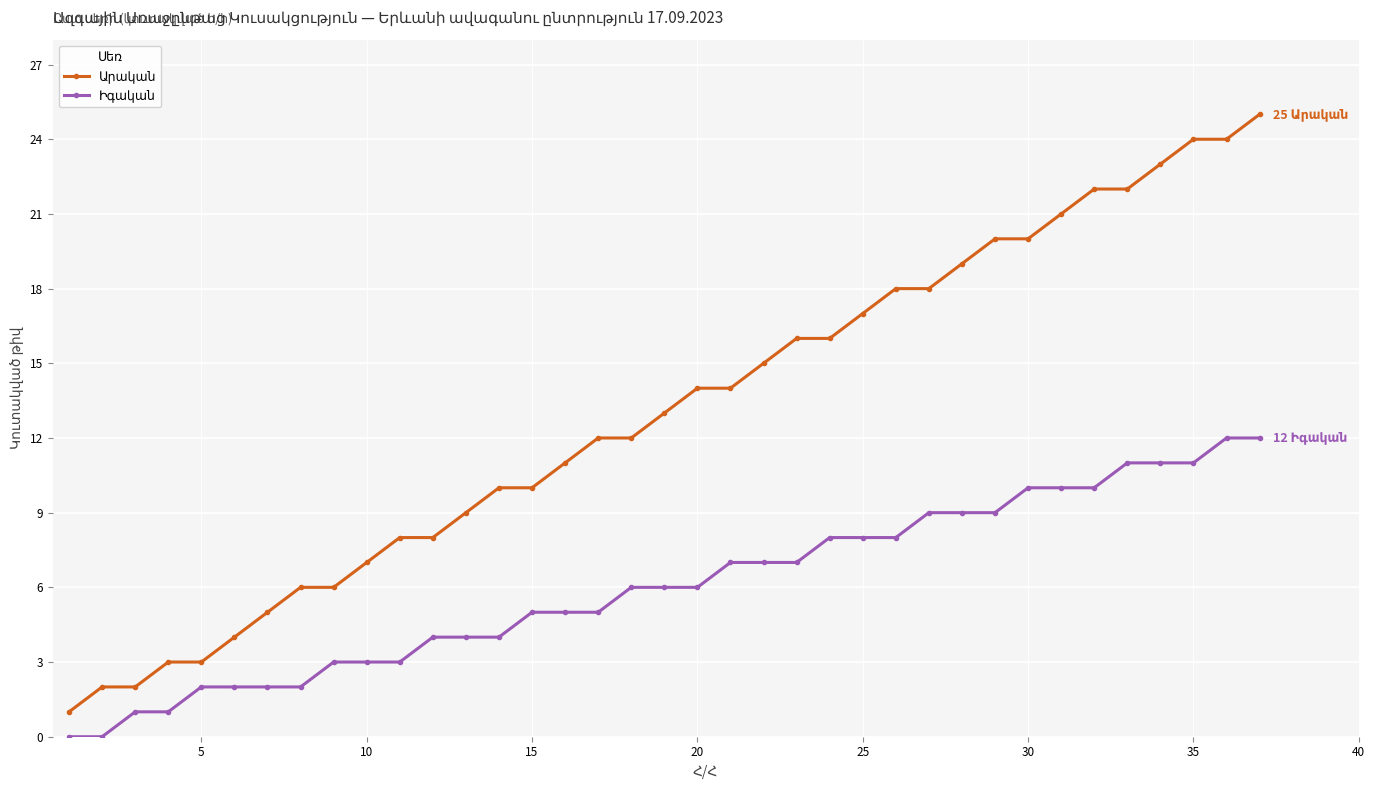

What is the maximum value shown in the chart?

25